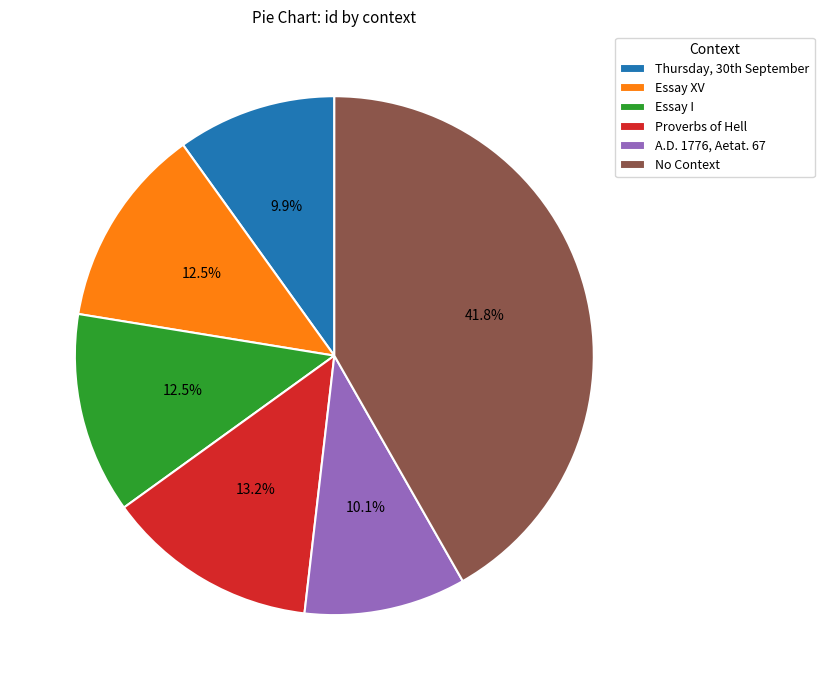

Count the number of slices in the pie.

6